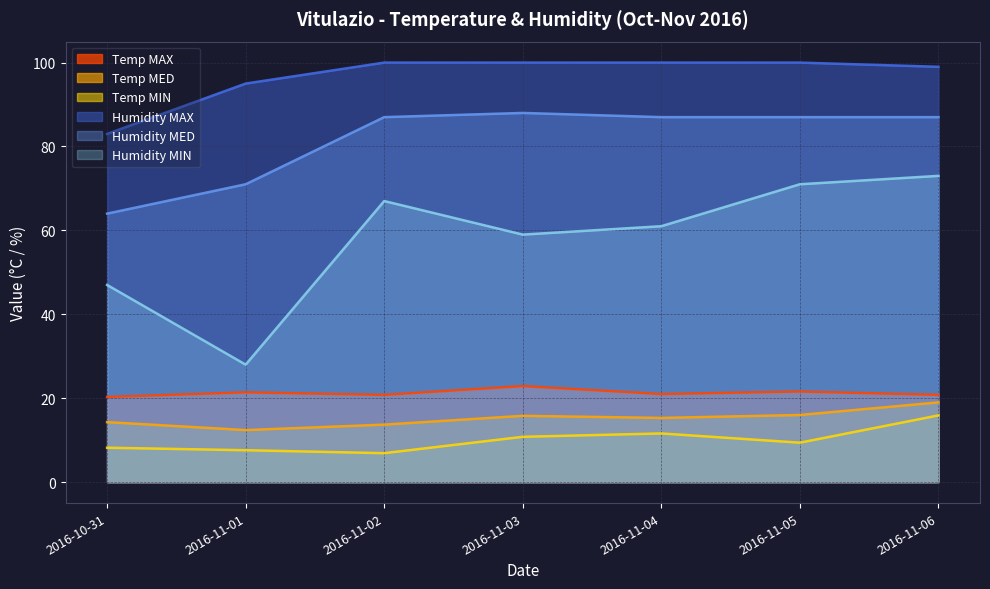

True or false: Temp MED has more than 2 points higher than both neighbors.

False